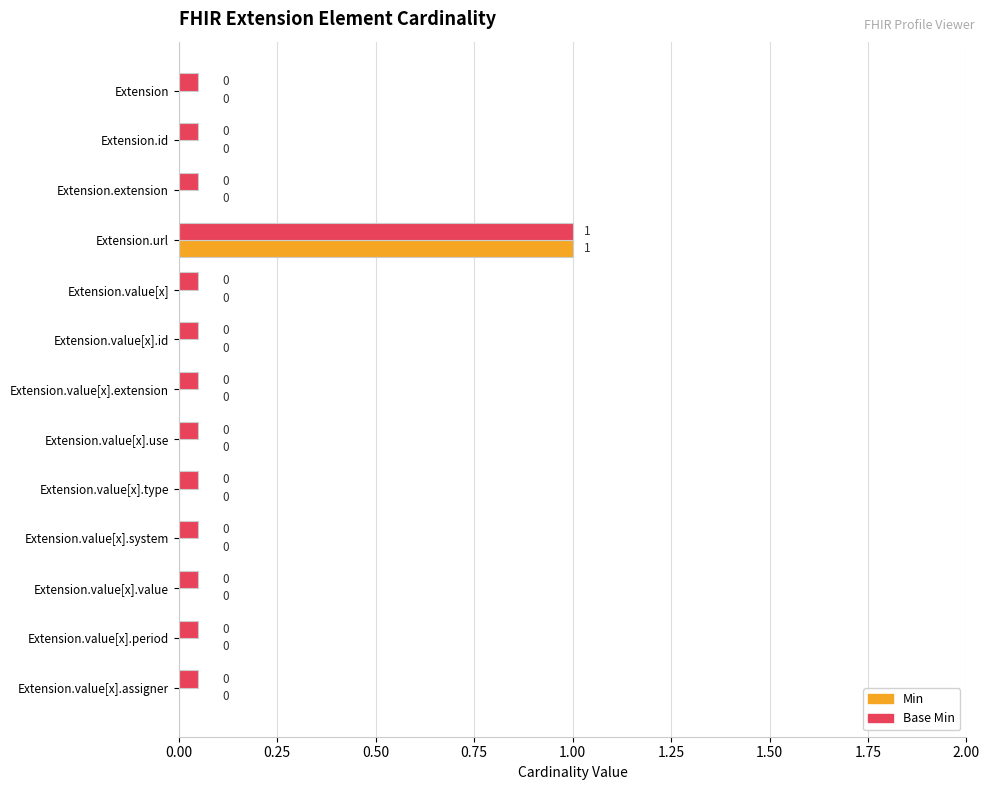

What are all the series names shown in the legend?

Min, Base Min